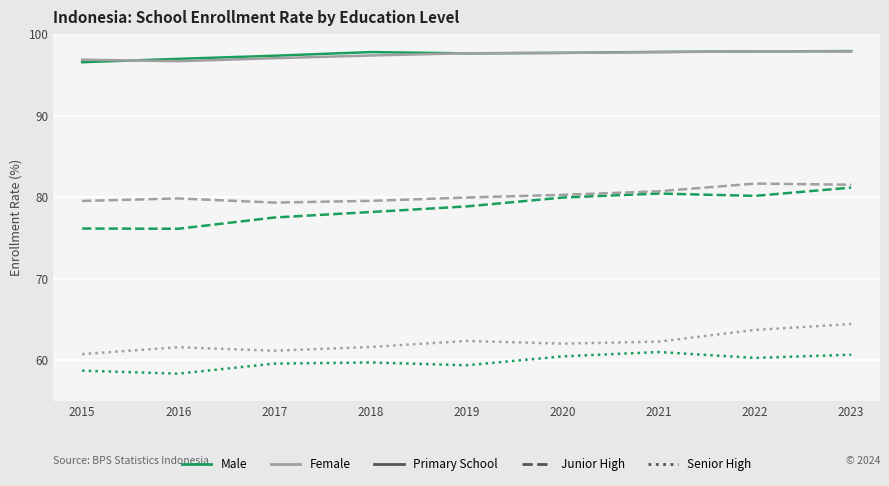

What is the spread (max minus min) of values at 2022?

37.6